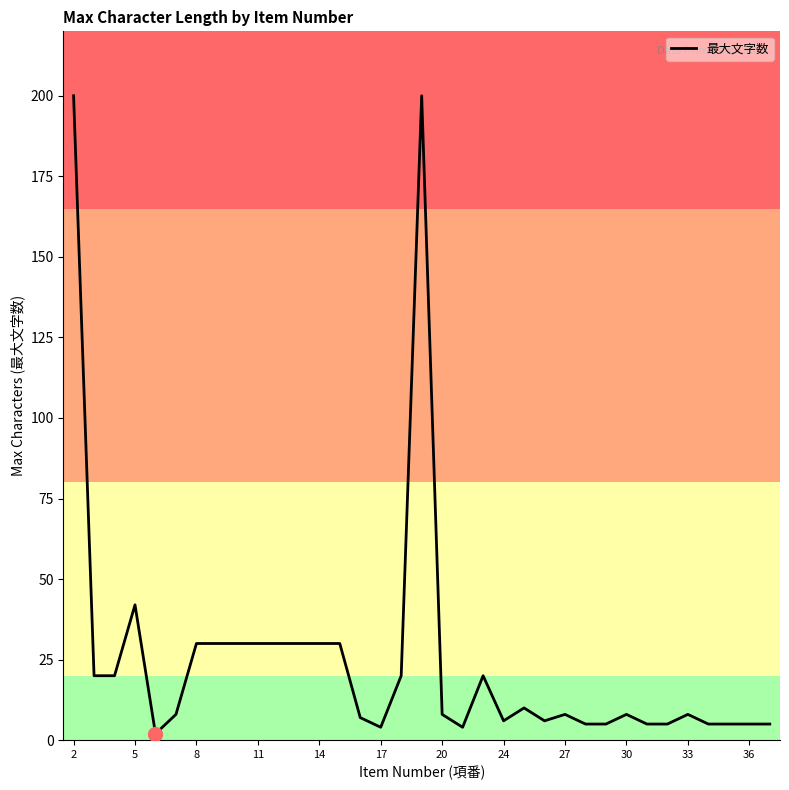

What is the maximum value shown in the chart?

200